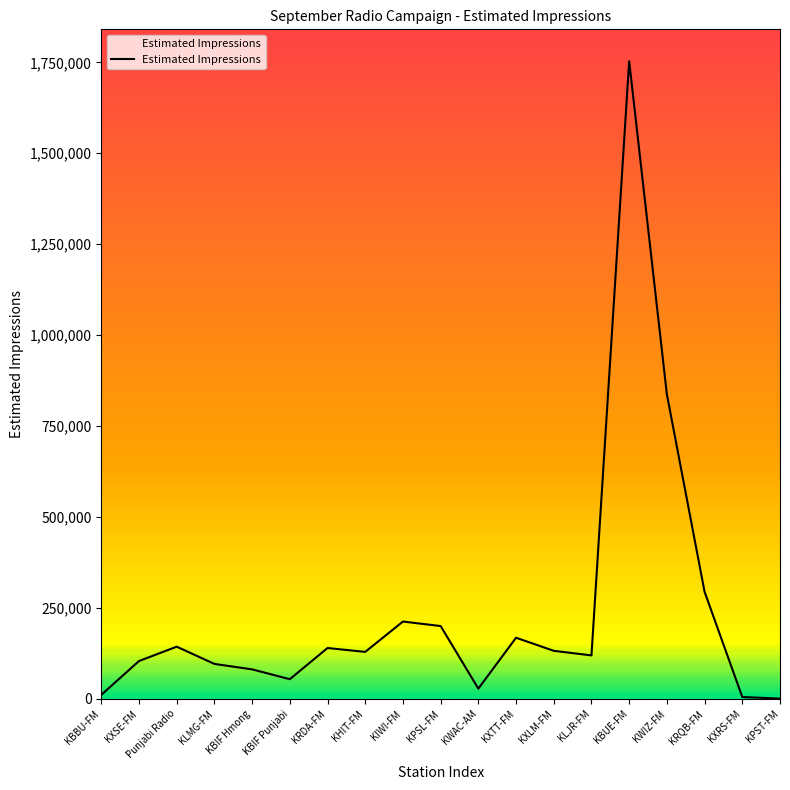

At which category does the chart reach its peak across all series?

KBUE-FM